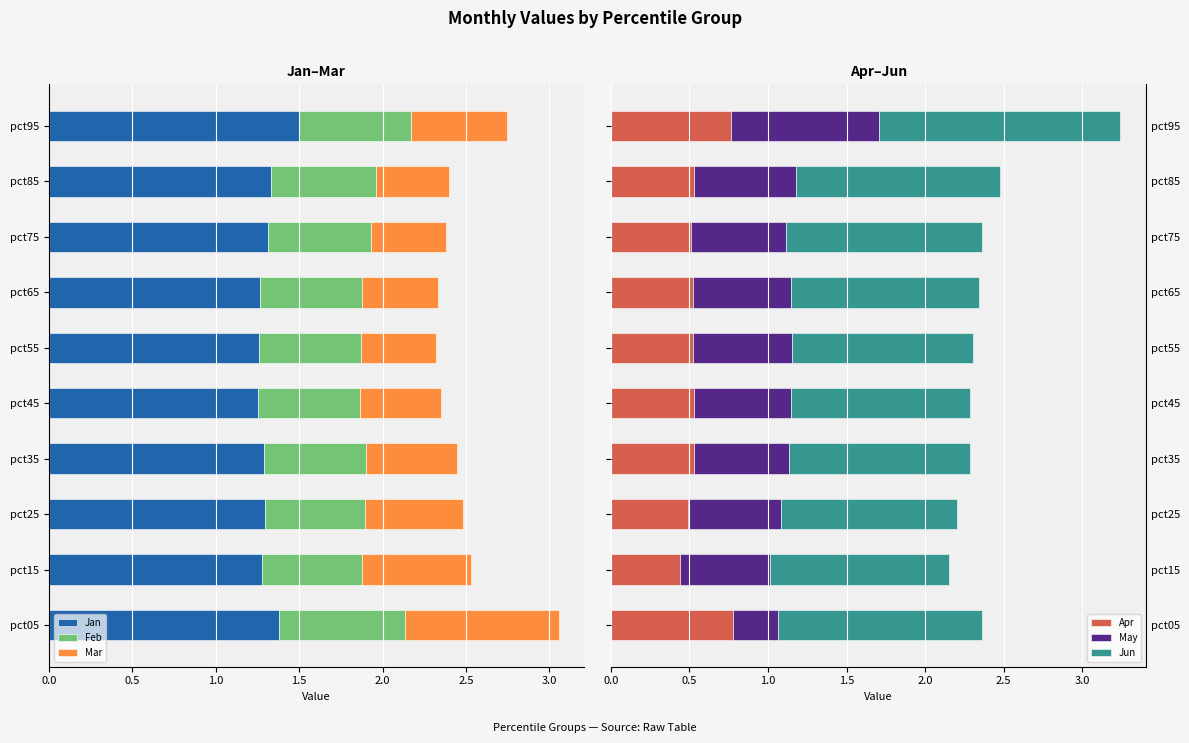

Reading left to right, what are all the values shown in this chart?

Jan: 1.4	1.3	1.3	1.3	1.3	1.3	1.3	1.3	1.3	1.5
Feb: 0.8	0.6	0.6	0.6	0.6	0.6	0.6	0.6	0.6	0.7
Mar: 0.9	0.7	0.6	0.5	0.5	0.5	0.5	0.4	0.4	0.6
Apr: 0.8	0.4	0.5	0.5	0.5	0.5	0.5	0.5	0.5	0.8
May: 0.3	0.6	0.6	0.6	0.6	0.6	0.6	0.6	0.6	0.9
Jun: 1.3	1.1	1.1	1.2	1.1	1.2	1.2	1.2	1.3	1.5